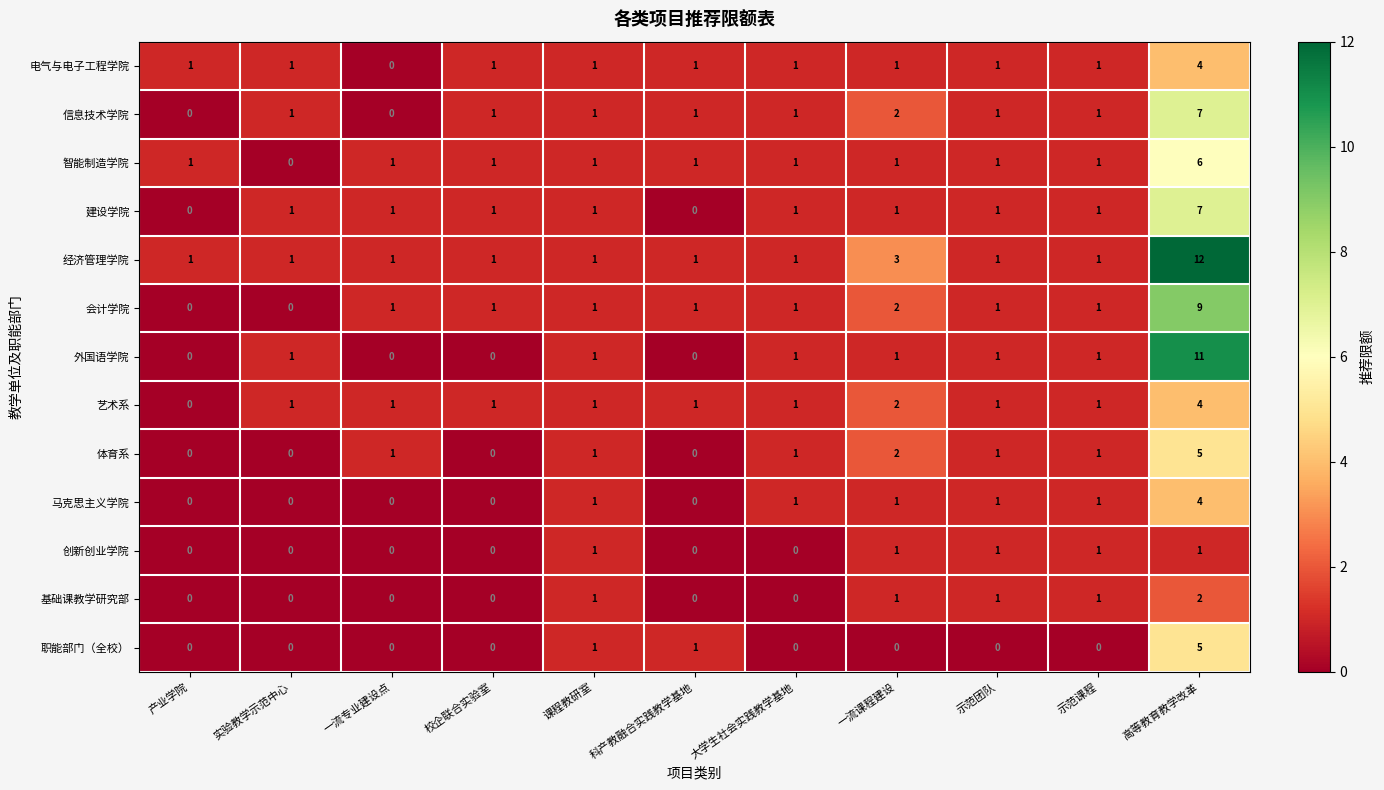

How many series are shown in this chart?

13